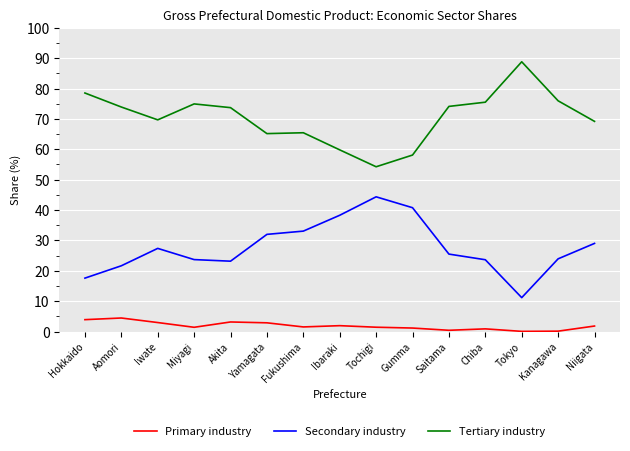

What position from the left is Iwate?

3